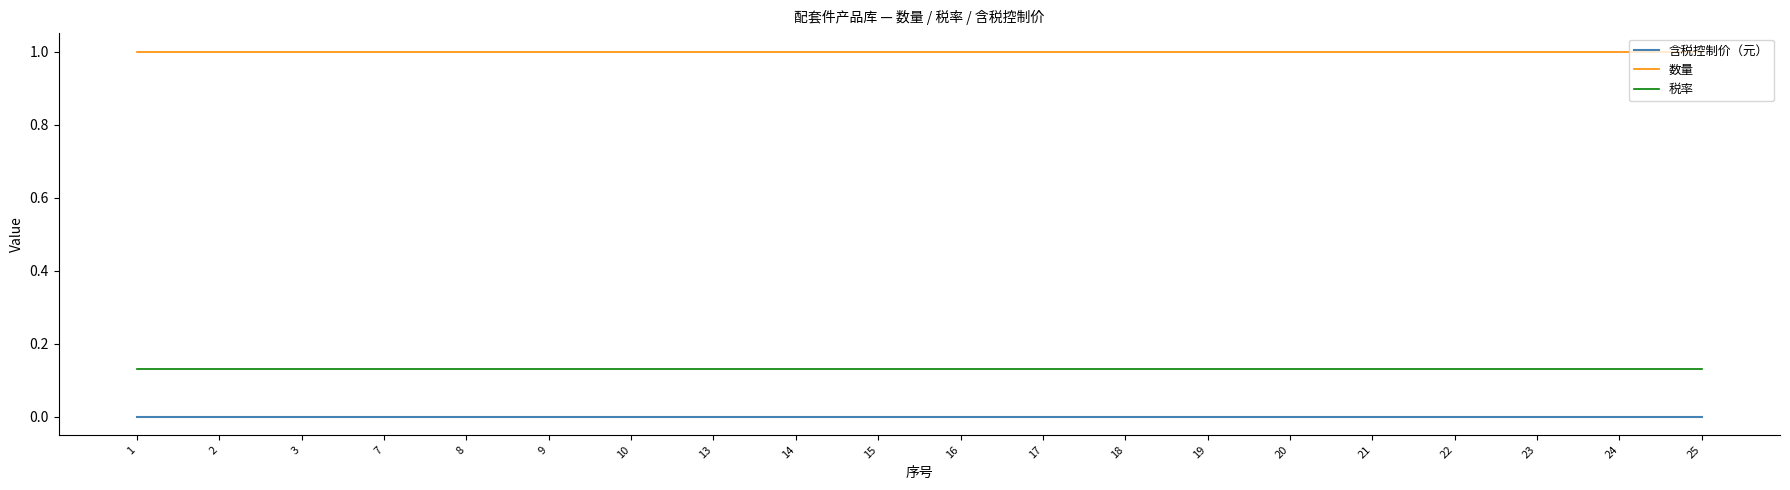

What are all the series names shown in the legend?

含税控制价（元）, 数量, 税率